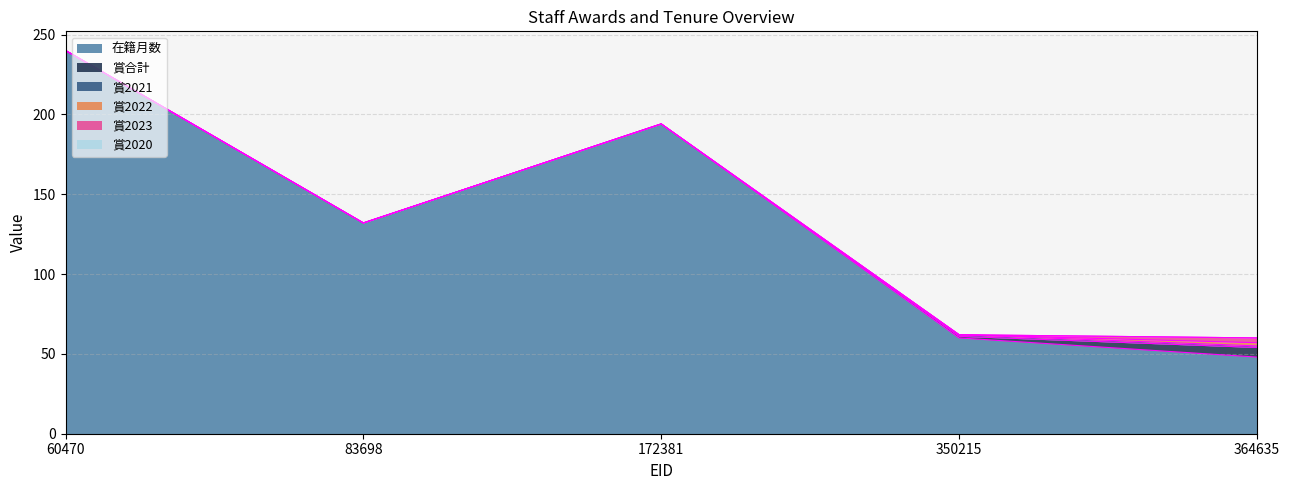

How many lines are shown in the chart?

6